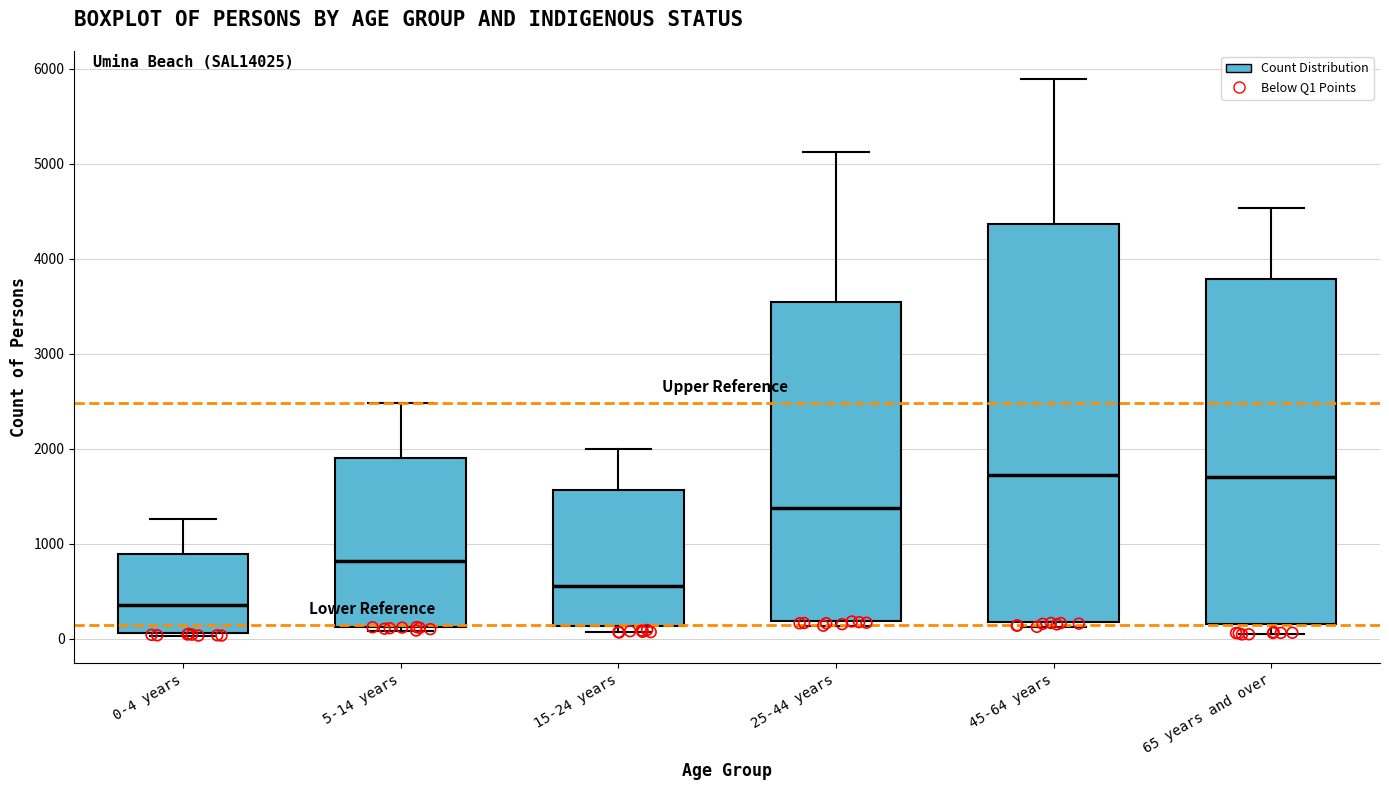

Which box is the tallest, from its lower edge to its upper edge?

45-64 years